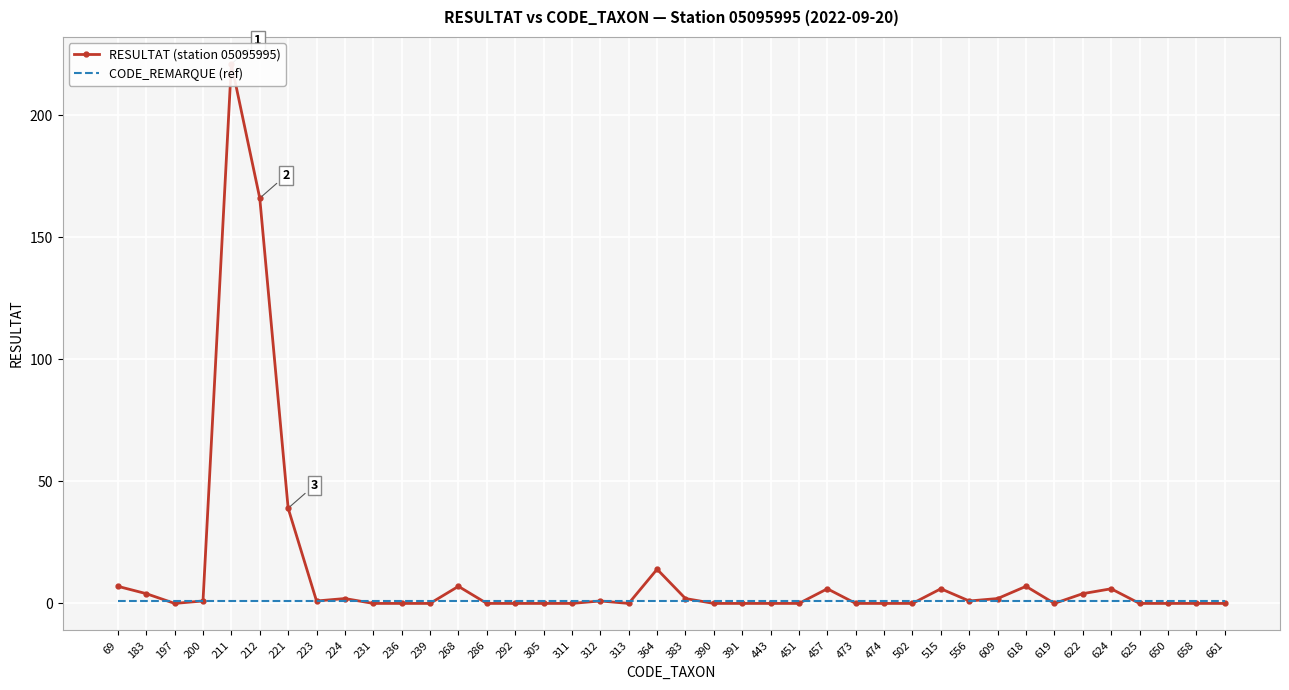

Rank the categories by RESULTAT (station 05095995) value from lowest to highest.

197, 231, 236, 239, 286, 292, 305, 311, 313, 390, 391, 443, 451, 473, 474, 502, 619, 625, 650, 658, 661, 200, 223, 312, 556, 224, 383, 609, 183, 622, 457, 515, 624, 69, 268, 618, 364, 221, 212, 211